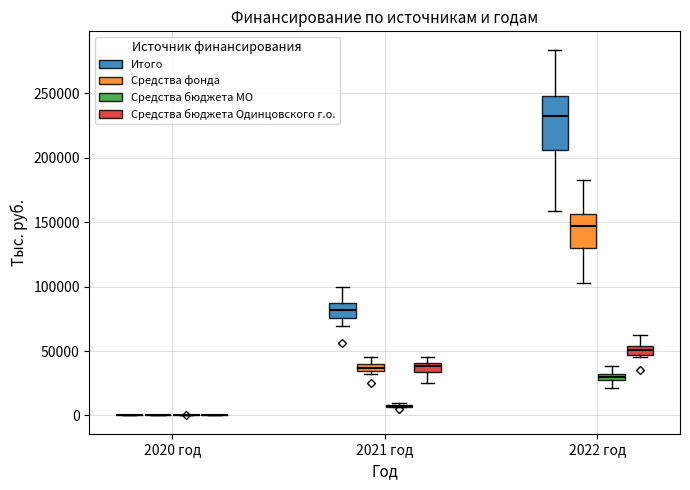

Which box is the tallest, from its lower edge to its upper edge?

2022 год (Итого)